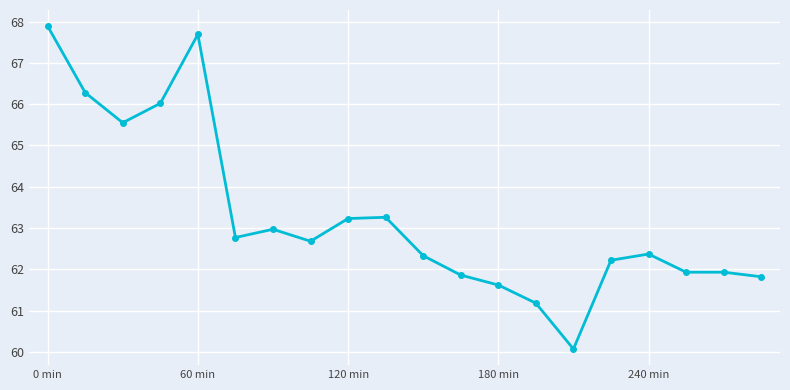

What is the smallest value displayed?

60.1